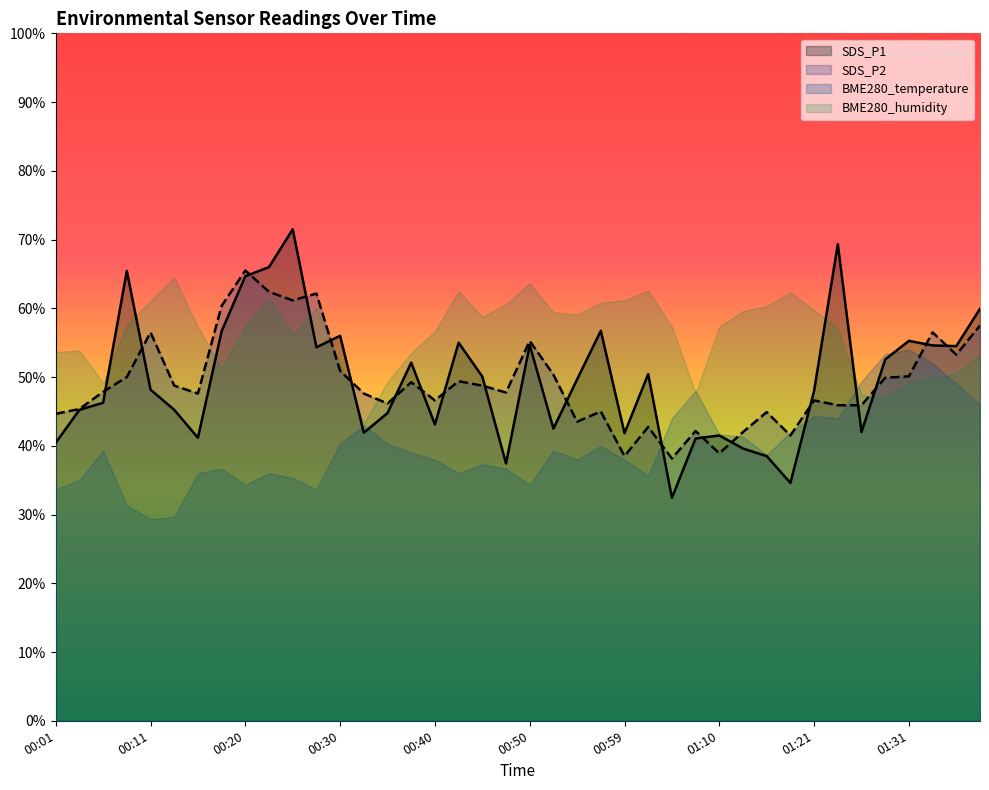

What are all the series names shown in the legend?

SDS_P1, SDS_P2, BME280_temperature, BME280_humidity